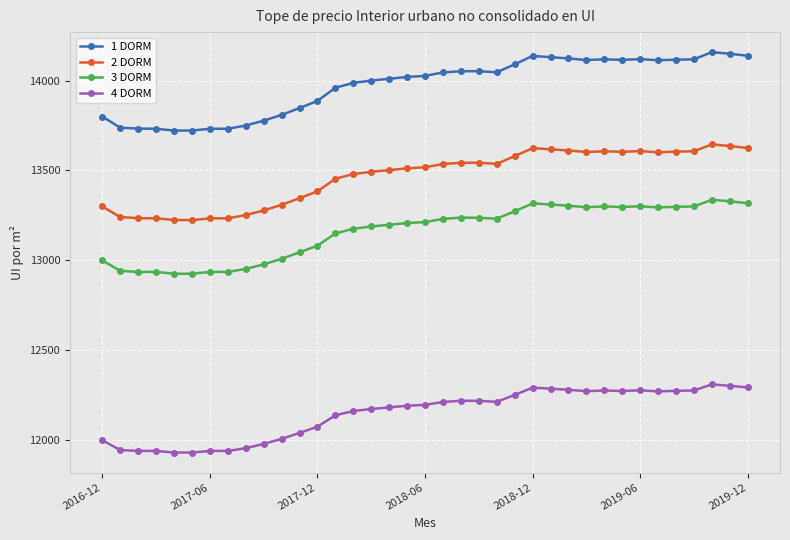

How many lines are shown in the chart?

4